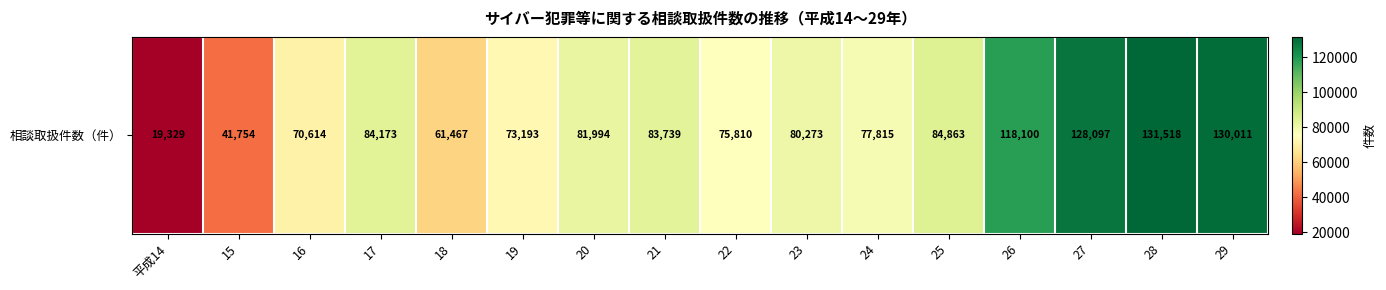

How many data points are above 81994?

7